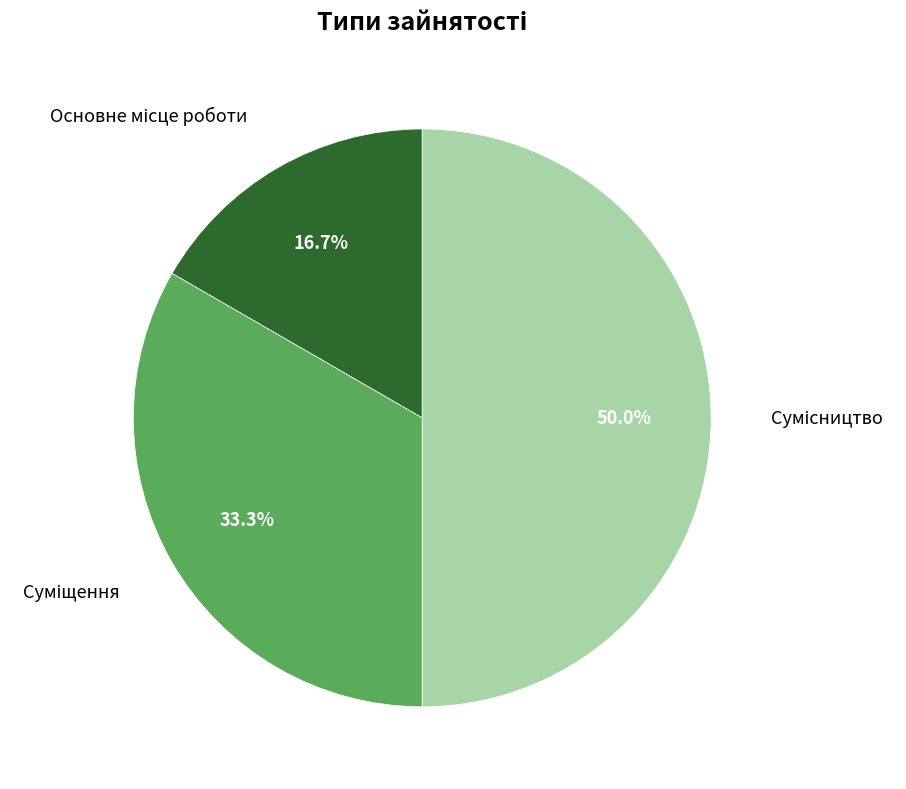

Does Суміщення represent more than half of the total?

No